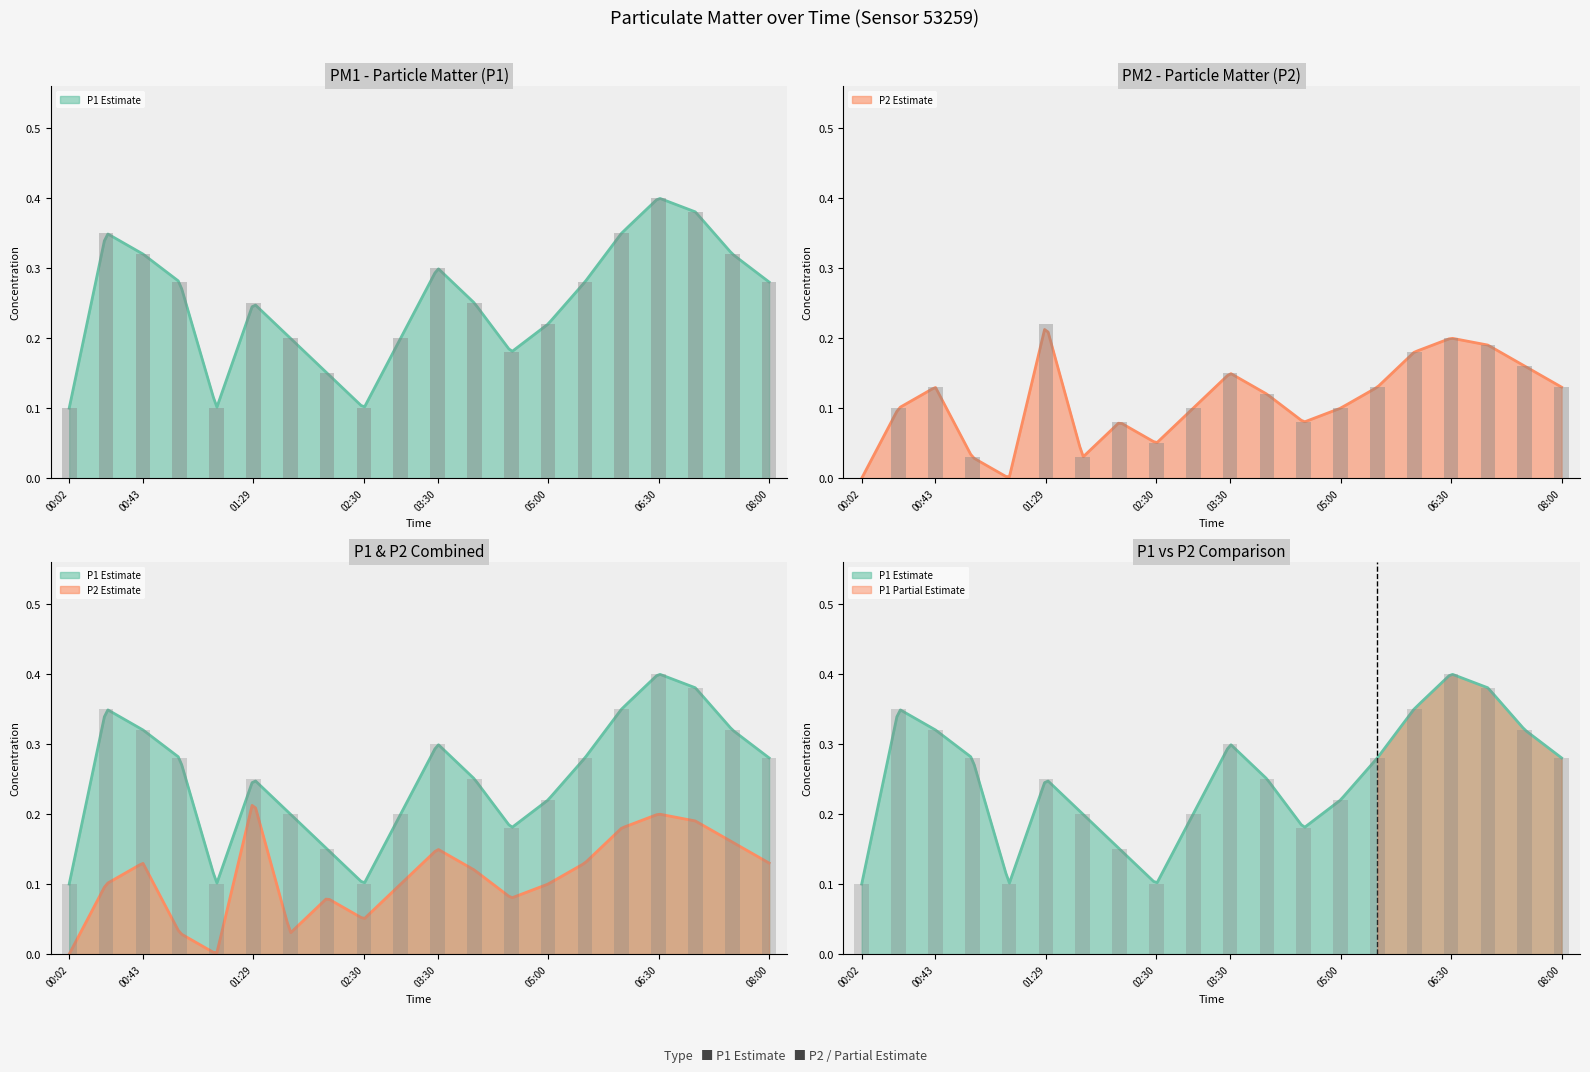

At how many categories does at least one series exceed 0?

20